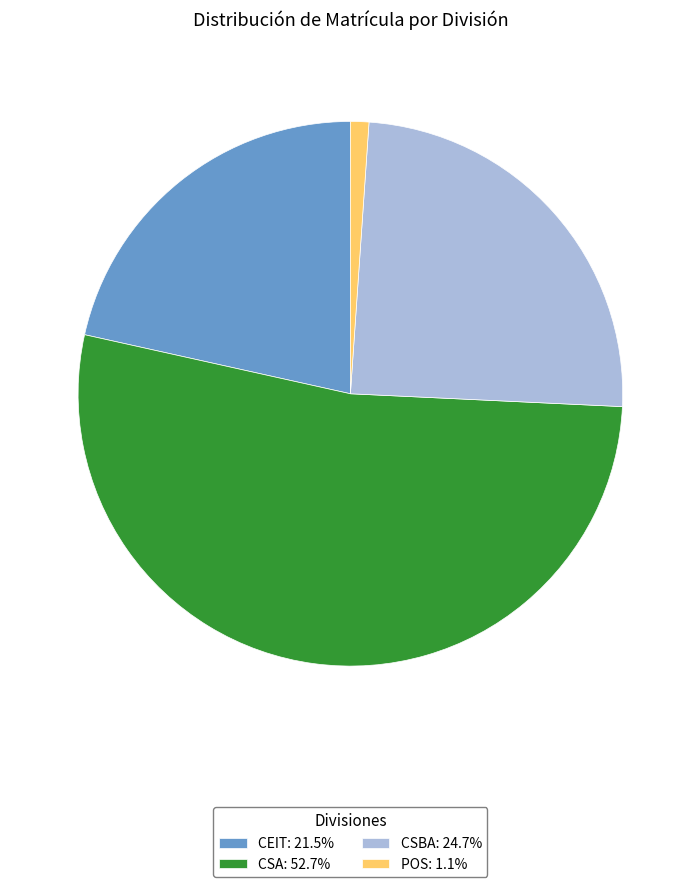

Which category accounts for the majority?

CSA